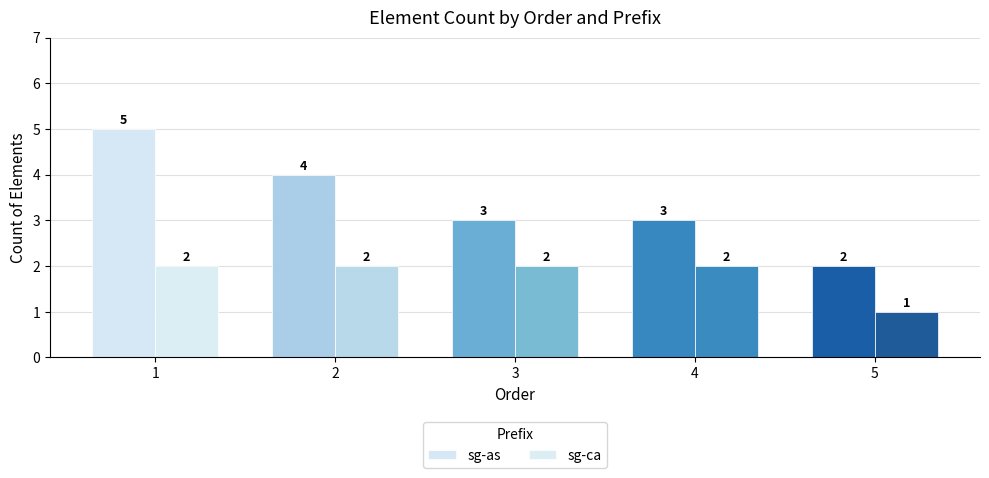

Are the bars horizontal?

No